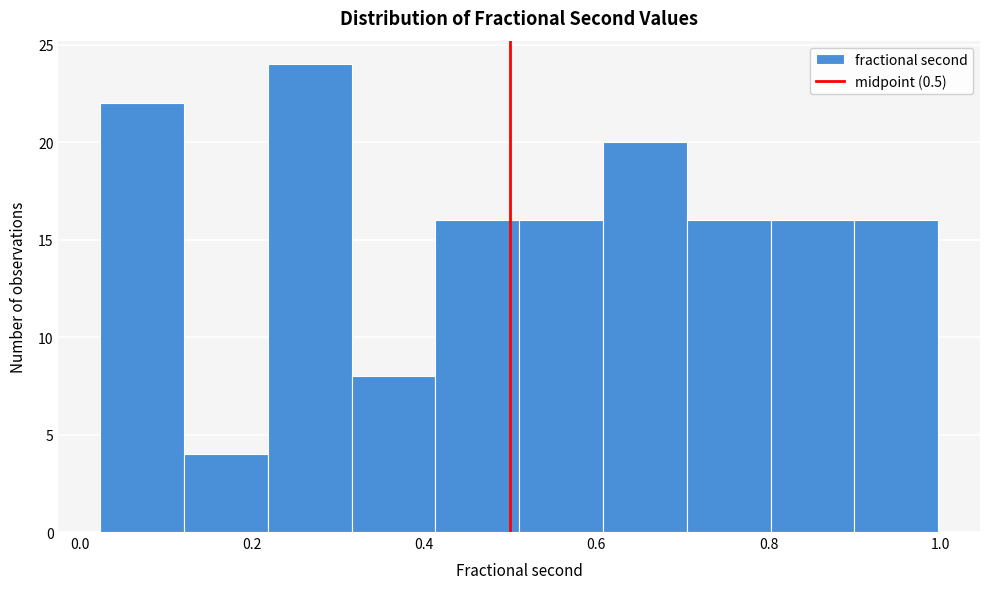

Reading left to right, list every bar in this chart as the range it spans on the x-axis followed by its height. Neither the bar edges nor the heights are printed on the chart, so give them approximately, as read against the axes.

0.02 to 0.12: 22
0.12 to 0.22: 4
0.22 to 0.32: 24
0.32 to 0.42: 8
0.42 to 0.52: 16
0.52 to 0.60: 16
0.60 to 0.70: 20
0.70 to 0.80: 16
0.80 to 0.90: 16
0.90 to 1.00: 16